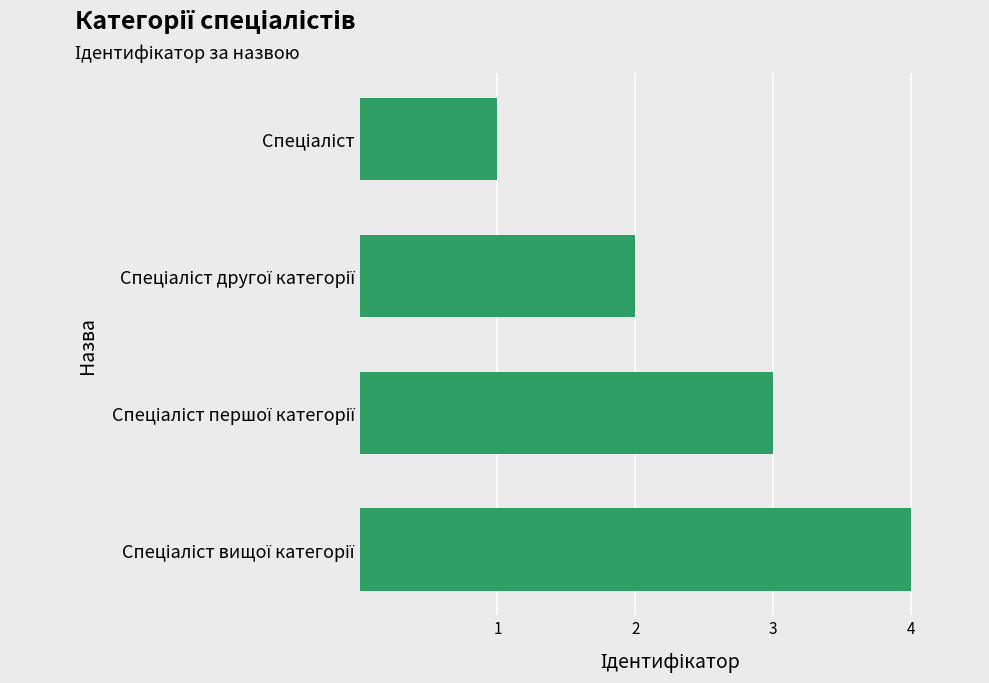

What is the maximum value shown in the chart?

4